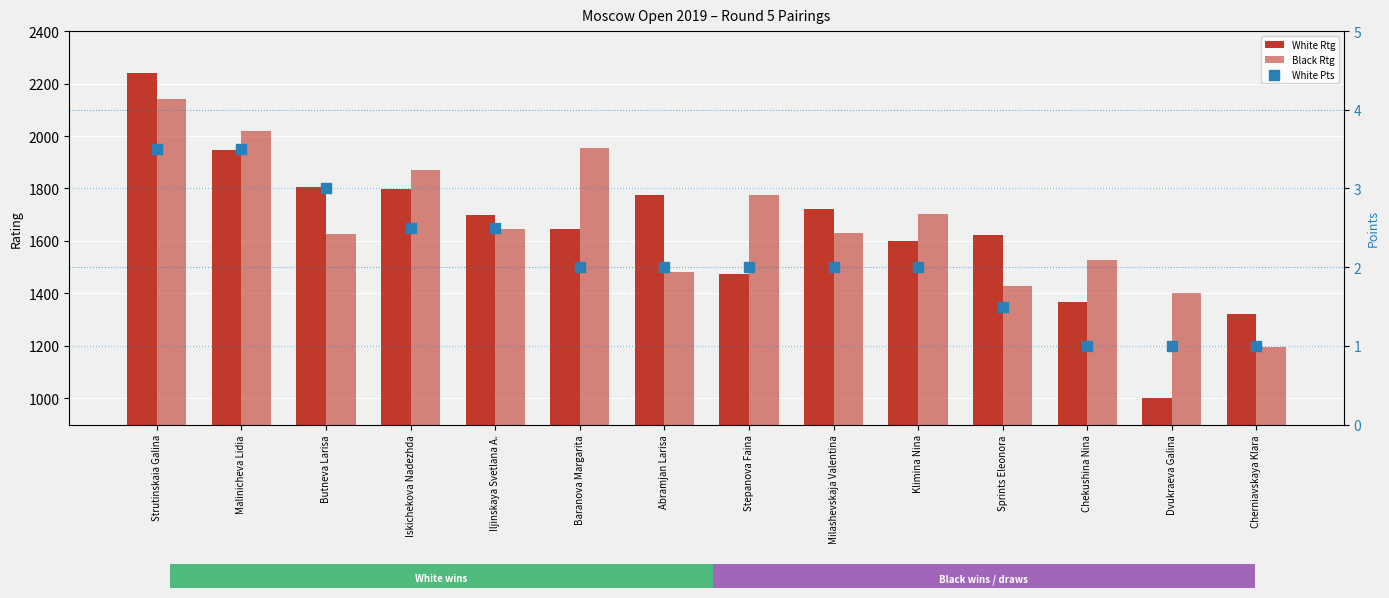

Which series has the largest total across all categories?

Black Rtg